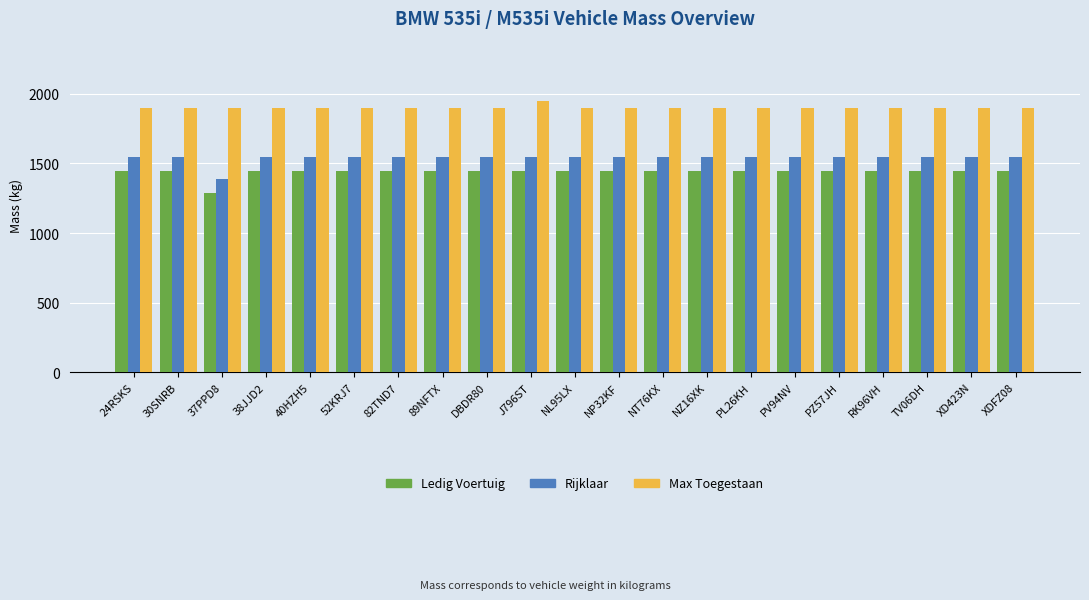

How many data points does each series have?

21